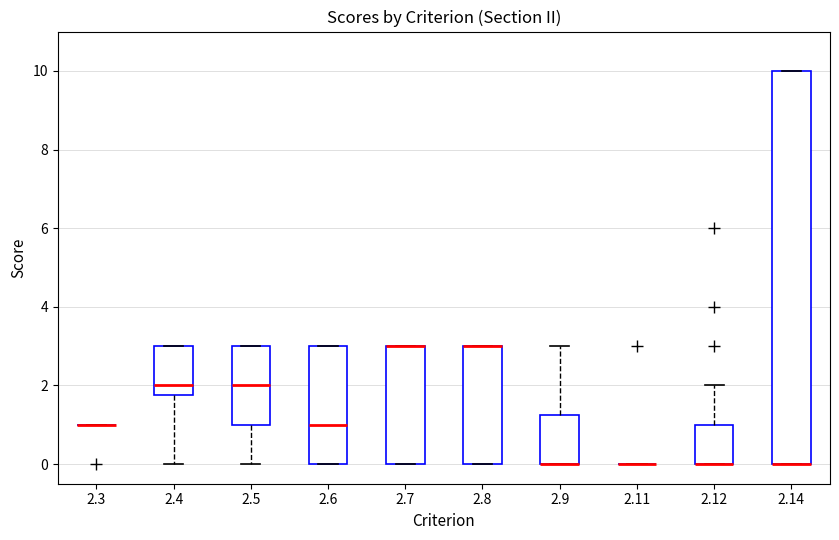

Reading left to right, transcribe this box plot: for each box, give where its median line is, the range the box spans, and where its two whiskers end, as read against the y-axis. The values are not printed on the chart, so give them approximately, as read against the axis.

2.3: box collapsed to a line at 1.0, whiskers 1.0 to 1.0
2.4: median 2.0, box 1.8 to 3.0, whiskers 0.0 to 3.0
2.5: median 2.0, box 1.0 to 3.0, whiskers 0.0 to 3.0
2.6: median 1.0, box 0.0 to 3.0, whiskers 0.0 to 3.0
2.7: median 3.0 (drawn on the box's upper edge), box 0.0 to 3.0, whiskers 0.0 to 3.0
2.8: median 3.0 (drawn on the box's upper edge), box 0.0 to 3.0, whiskers 0.0 to 3.0
2.9: median 0.0 (drawn on the box's lower edge), box 0.0 to 1.2, whiskers 0.0 to 3.0
2.11: box collapsed to a line at 0.0, whiskers 0.0 to 0.0
2.12: median 0.0 (drawn on the box's lower edge), box 0.0 to 1.0, whiskers 0.0 to 2.0
2.14: median 0.0 (drawn on the box's lower edge), box 0.0 to 10.0, whiskers 0.0 to 10.0